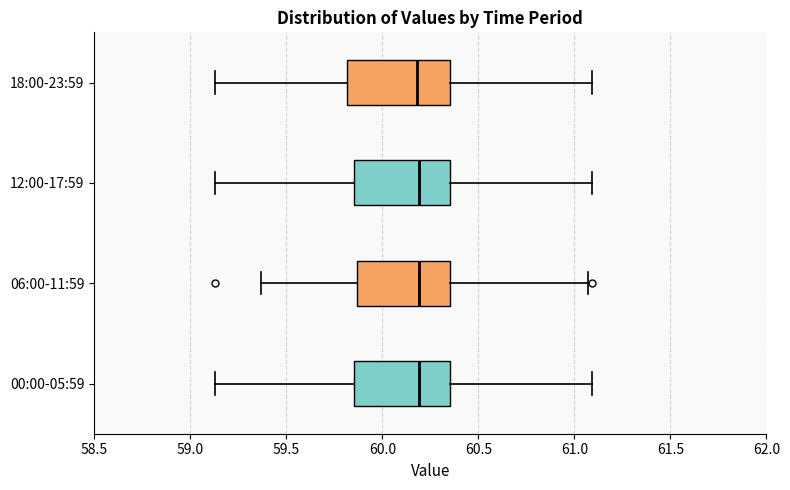

Reading bottom to top, read every box against the x-axis: the position of its median line, the range the box covers, and the ends of its whiskers. The values are not printed on the chart, so give them approximately, as read against the axis.

00:00-05:59: median 60.20, box 59.85 to 60.35, whiskers 59.15 to 61.10
06:00-11:59: median 60.20, box 59.85 to 60.35, whiskers 59.35 to 61.05
12:00-17:59: median 60.20, box 59.85 to 60.35, whiskers 59.15 to 61.10
18:00-23:59: median 60.20, box 59.80 to 60.35, whiskers 59.15 to 61.10